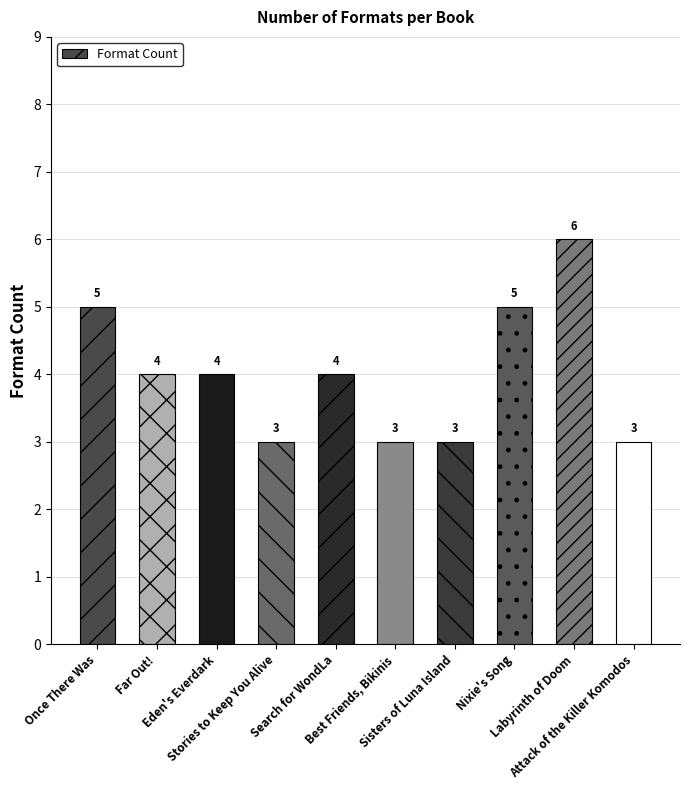

The value at Stories to Keep You Alive is 2. True or false?

False